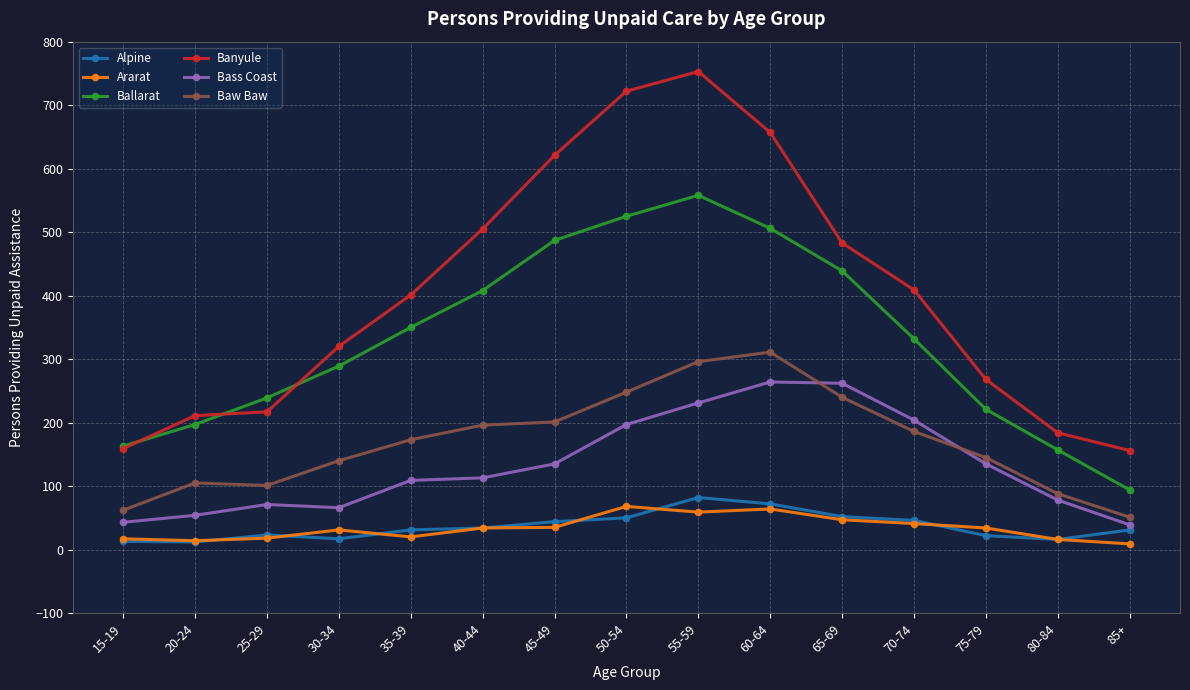

True or false: Ballarat has more than 0 interior local peaks.

True